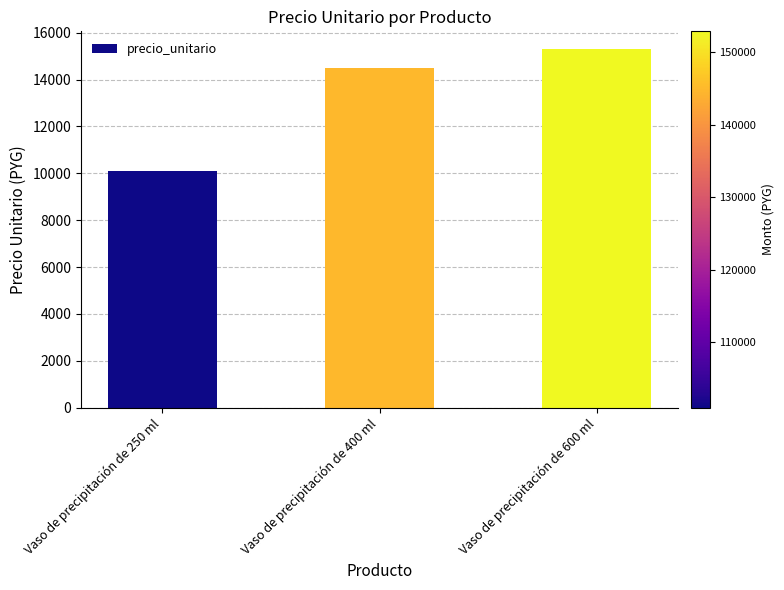

What value does the data have at Vaso de precipitación de 250 ml?

10100